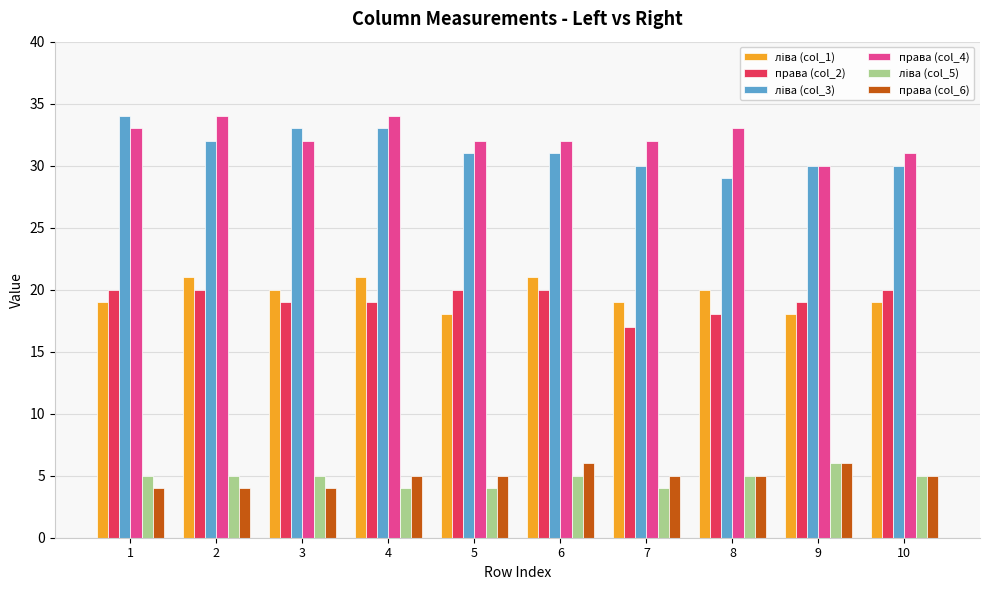

Is the value of права (col_6) at 2 greater than the value of права (col_2) at 3?

No